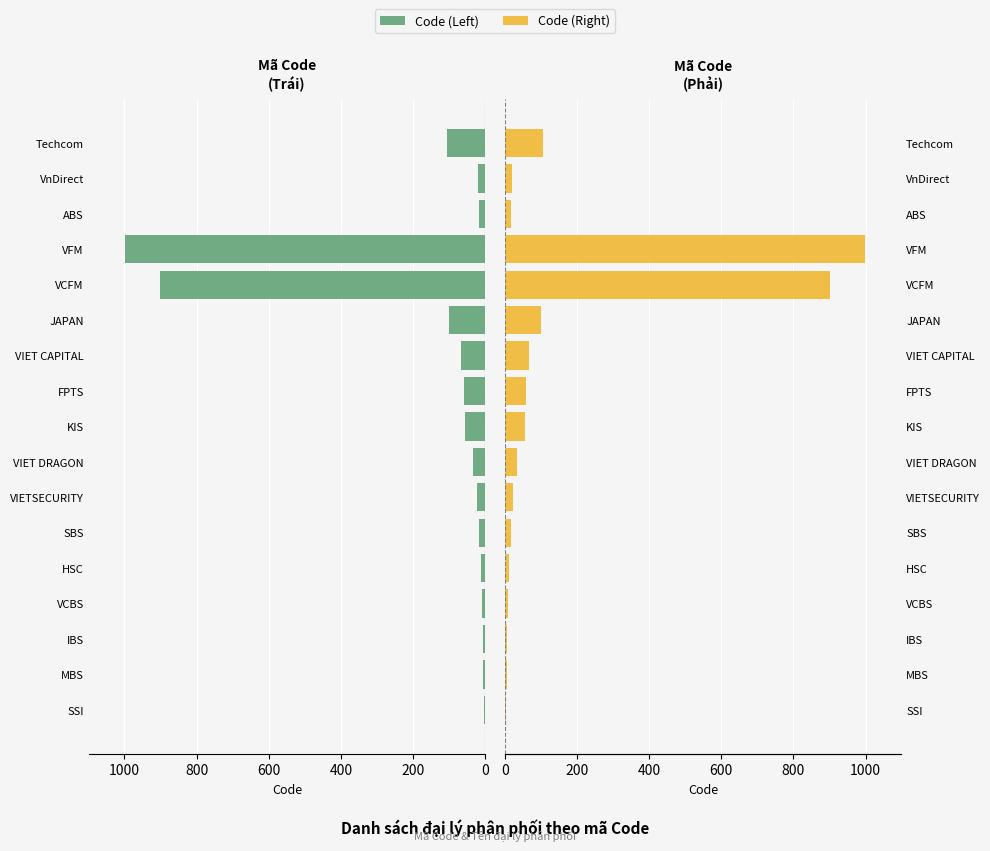

Count the number of categories in the chart.

17